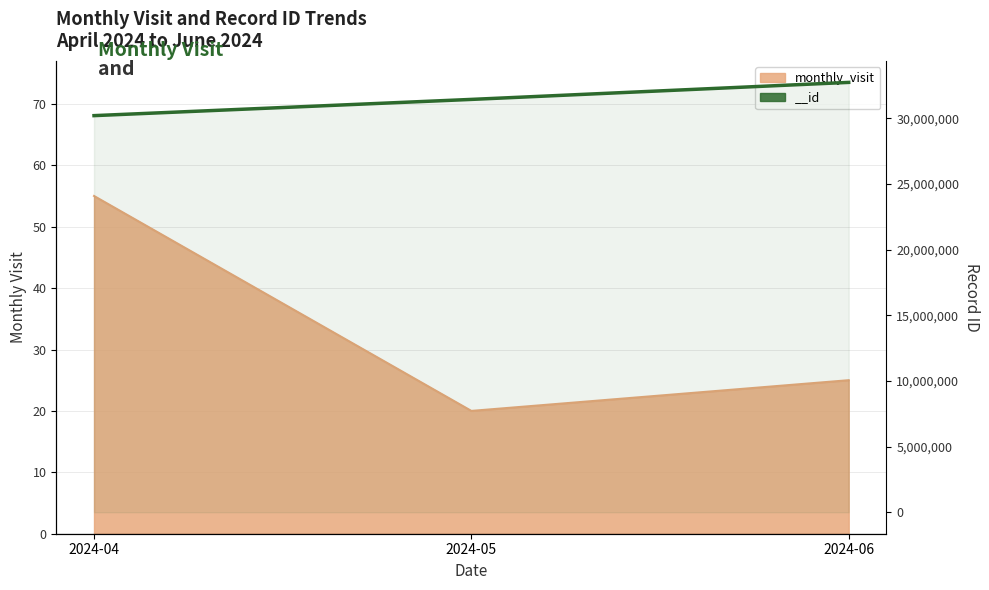

How many lines are shown in the chart?

2